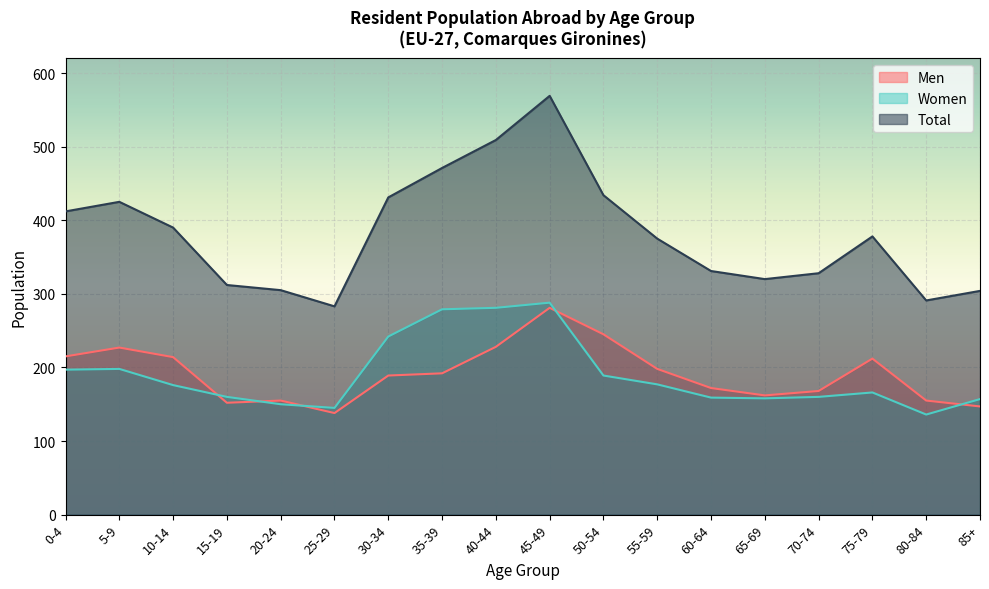

How many interior local peaks does the Men series have?

4